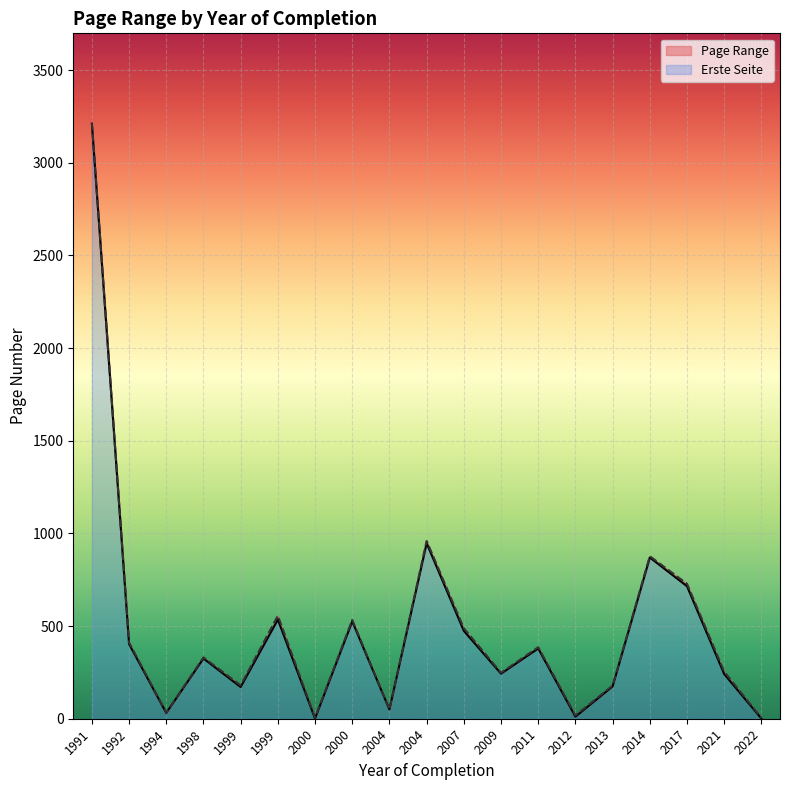

What is the sum of the Letzte Seite values at 2009 and 1991?

3464